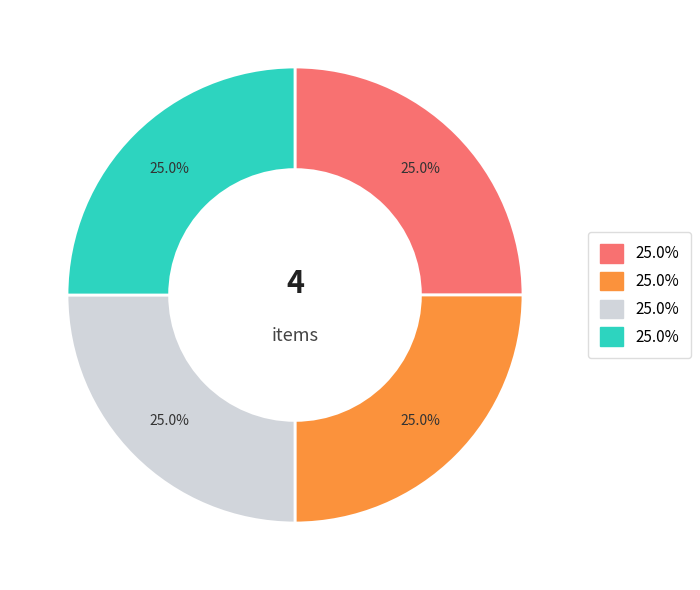

Does any single category account for the majority?

No